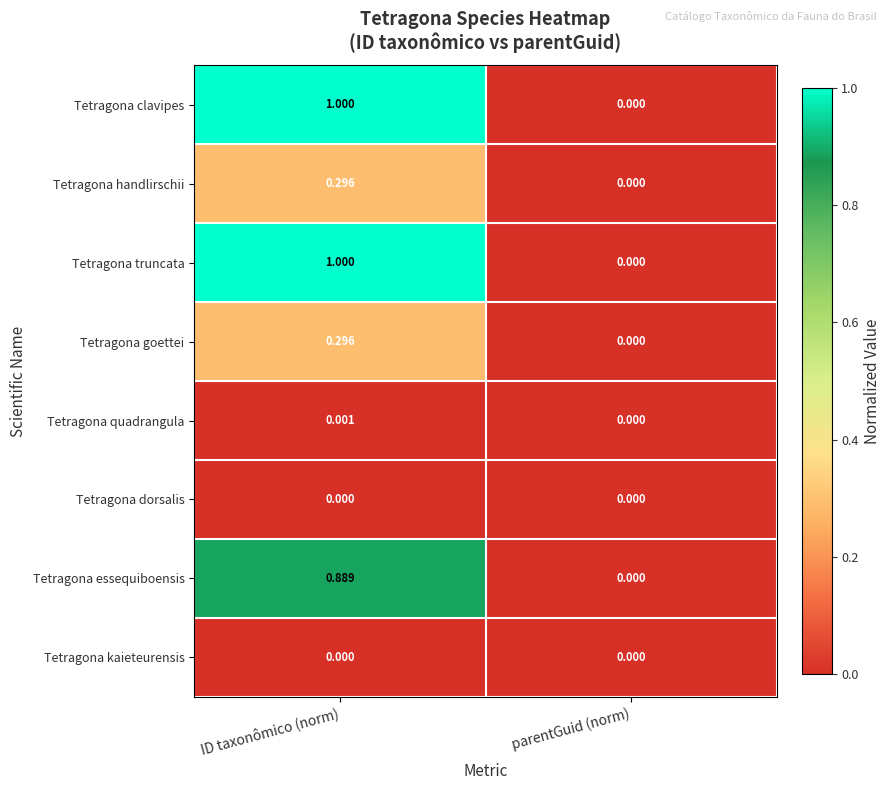

How many data points does each series have?

2